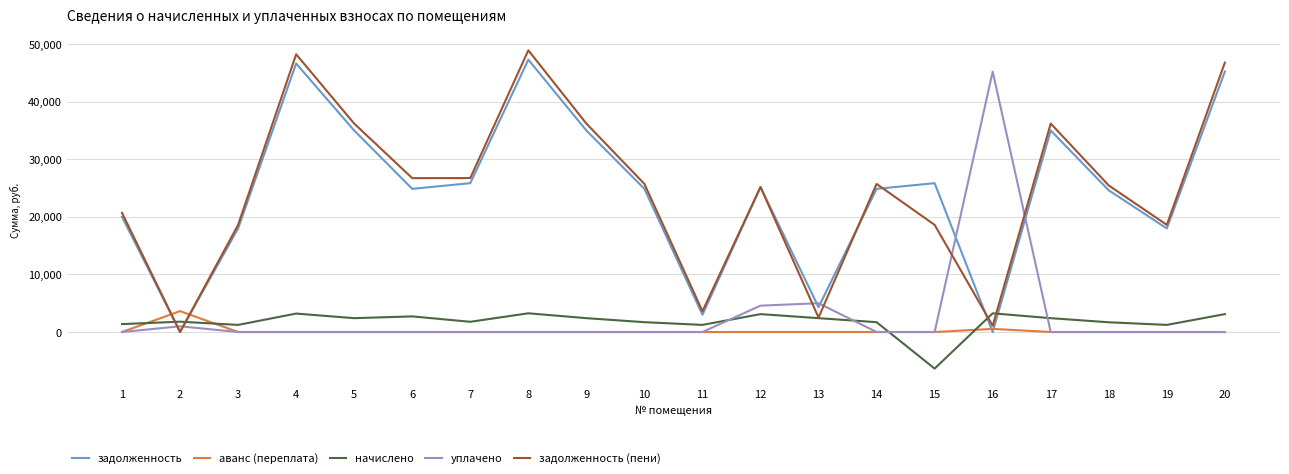

Which category has the highest value in the уплачено series?

16